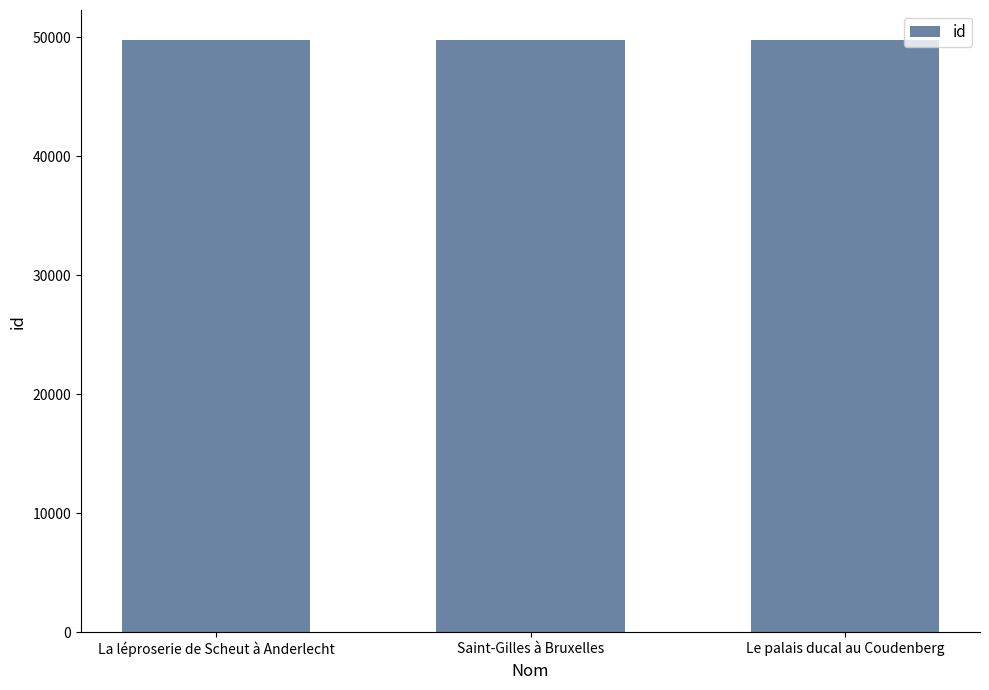

Count the values in the range 49768 to 49811.

3